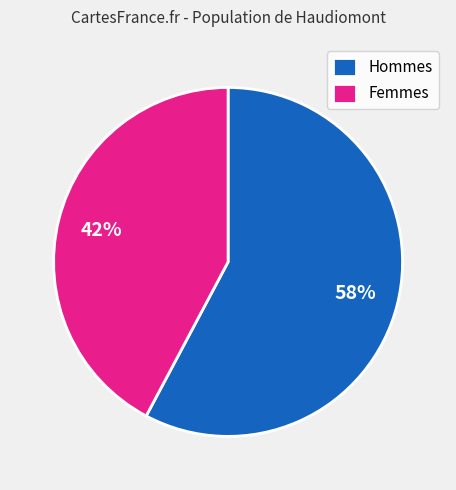

Which has a higher value, Hommes or Femmes?

Hommes